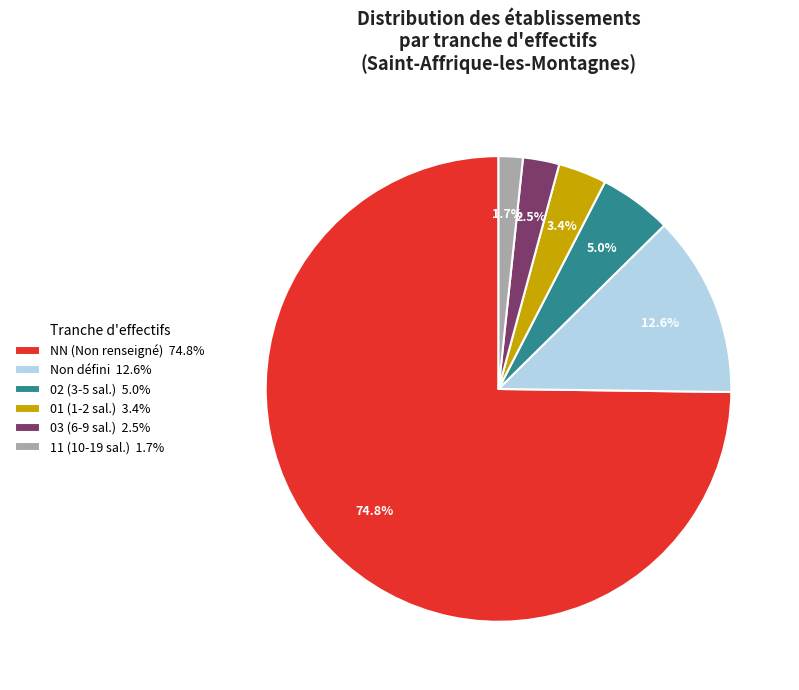

Which slice is the smallest?

11 (10-19 sal.) 1.7%